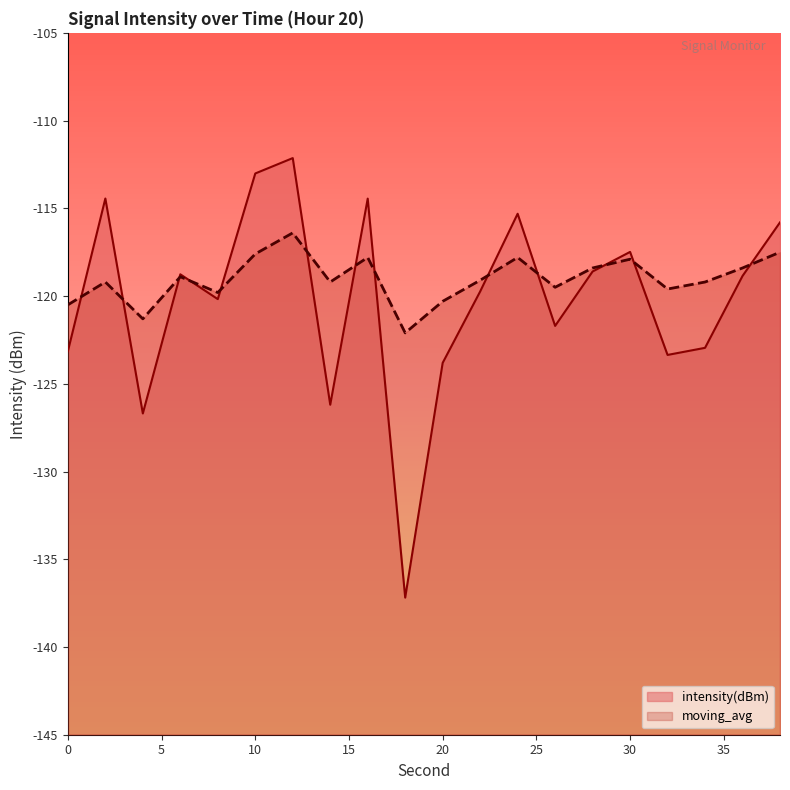

How many lines are shown in the chart?

2